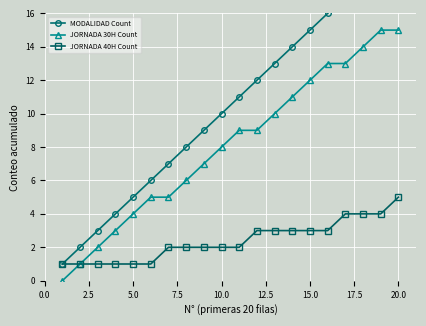

What are all the series names shown in the legend?

MODALIDAD Count, JORNADA 30H Count, JORNADA 40H Count